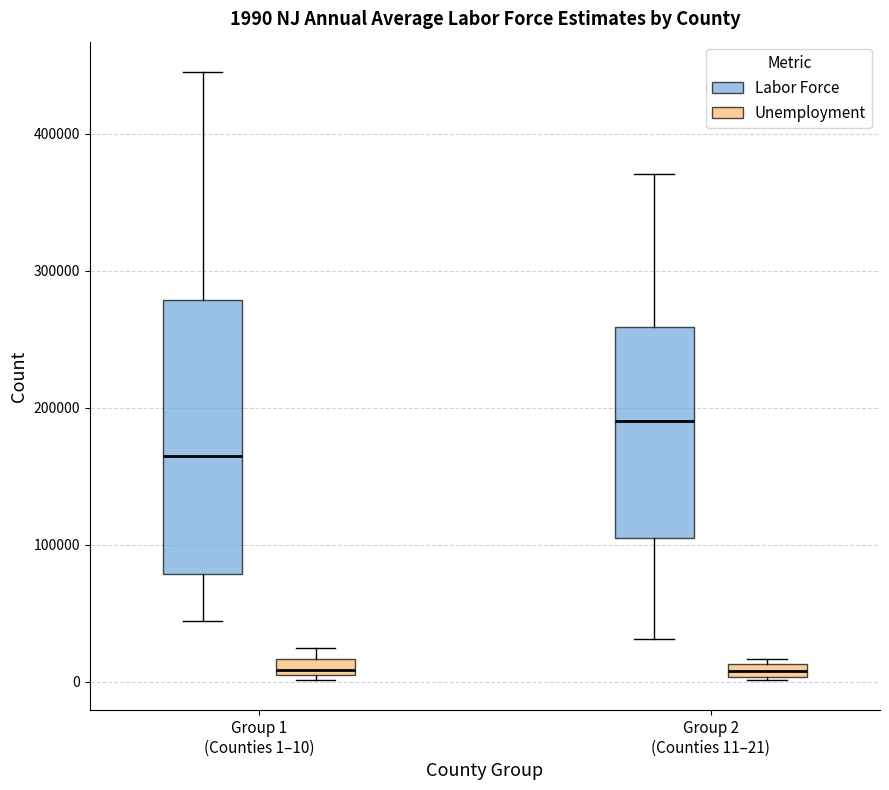

Which box has the highest median line?

Group 2 (Counties 11–21) (Labor Force)